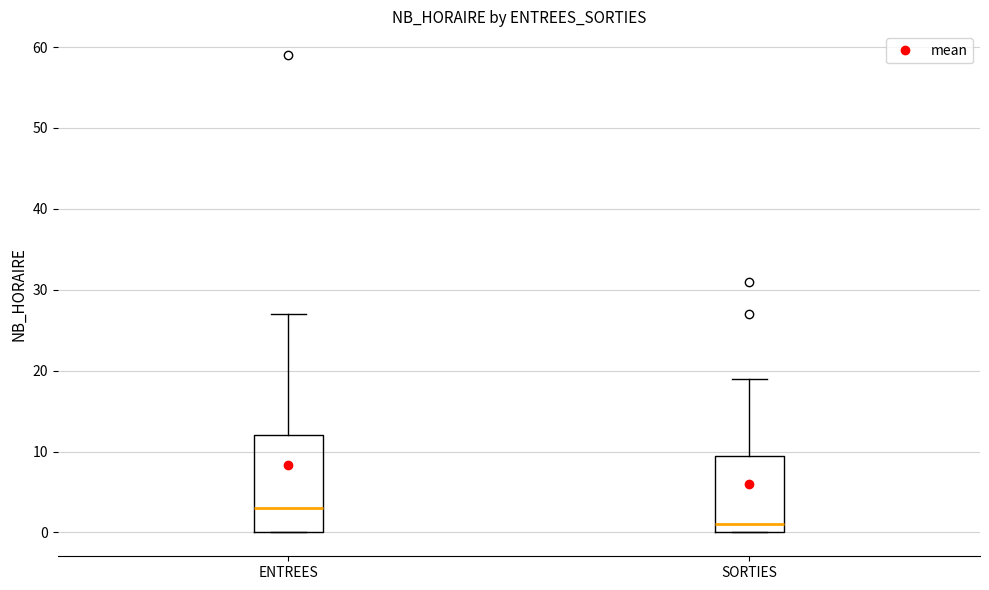

Reading left to right, transcribe this box plot: for each box, give where its median line is, the range the box spans, and where its two whiskers end, as read against the y-axis. The values are not printed on the chart, so give them approximately, as read against the axis.

ENTREES: median 3, box 0 to 12, whiskers 0 to 27
SORTIES: median 1, box 0 to 10, whiskers 0 to 19